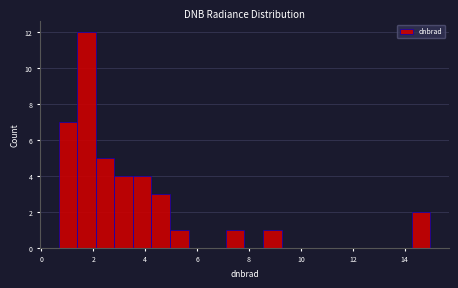

Around what value on the x-axis is the tallest bar? Give the approximate position of its centre, as read against the axis.

1.8